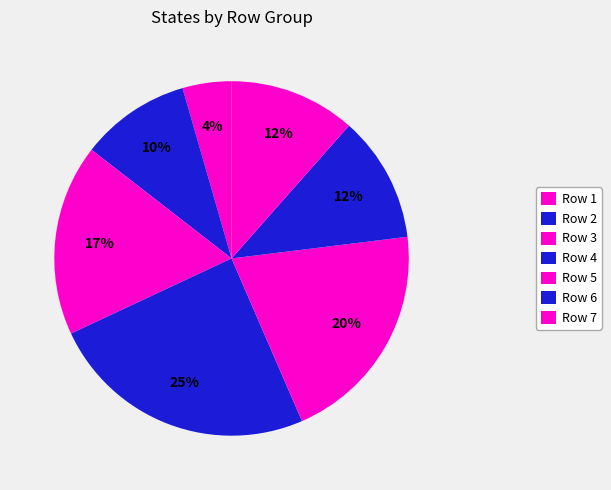

How many slices are in this pie chart?

7